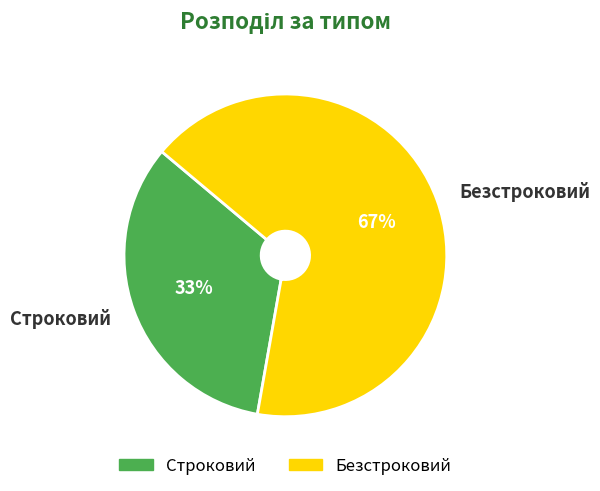

To the nearest percent, what is the average slice percentage?

50%